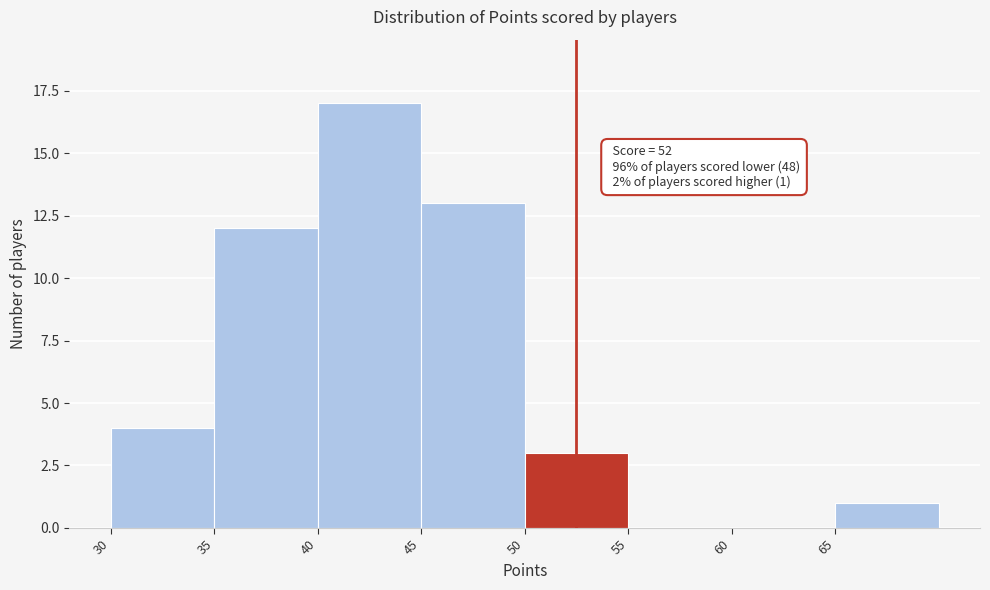

Over which range of the x-axis is the bar tallest?

40 to 45